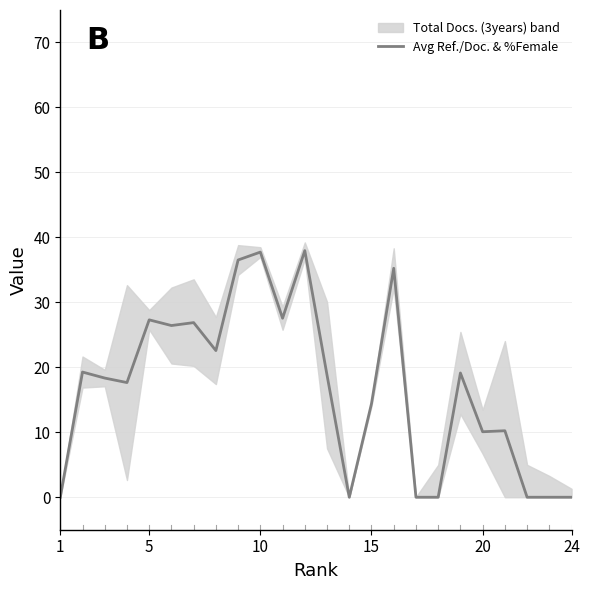

True or false: the data shows -19.9 at 16.

False